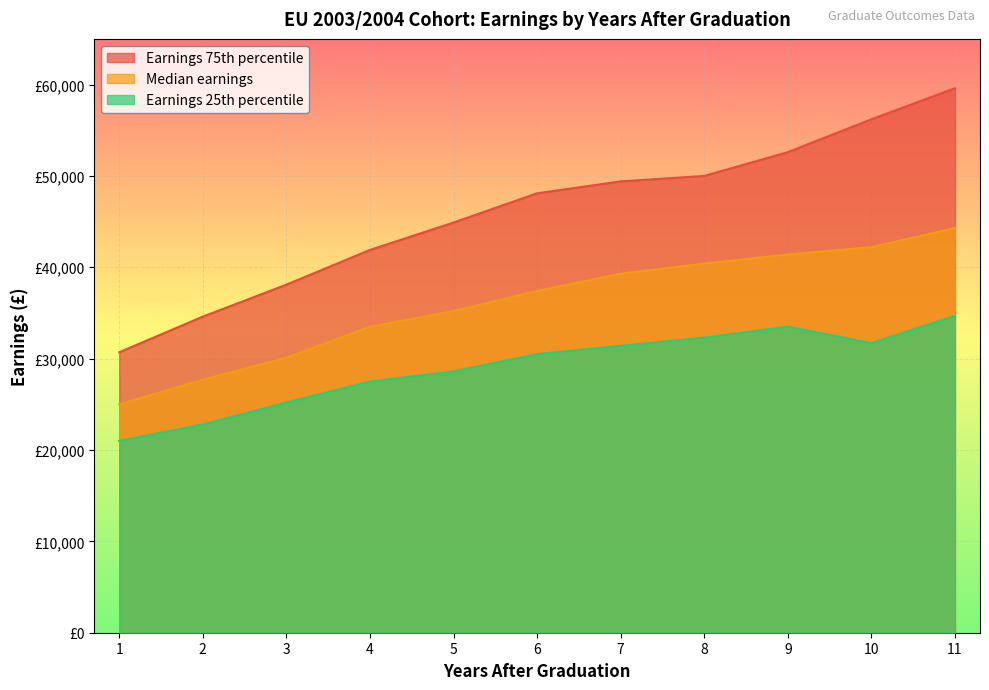

How many interior local peaks does the Earnings 25th percentile series have?

1